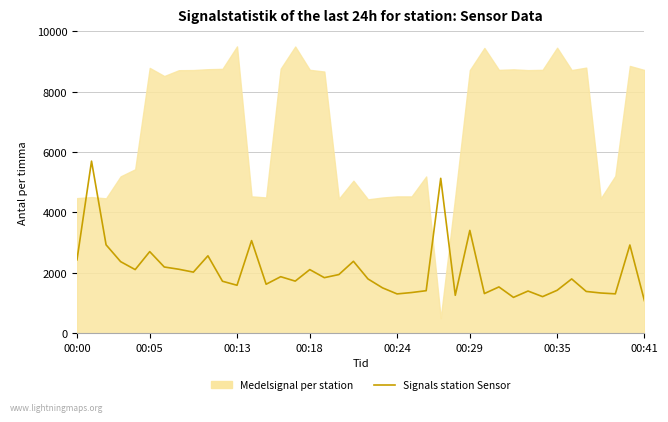

What is the sum of the values at 39 and 00:24?

3186.3